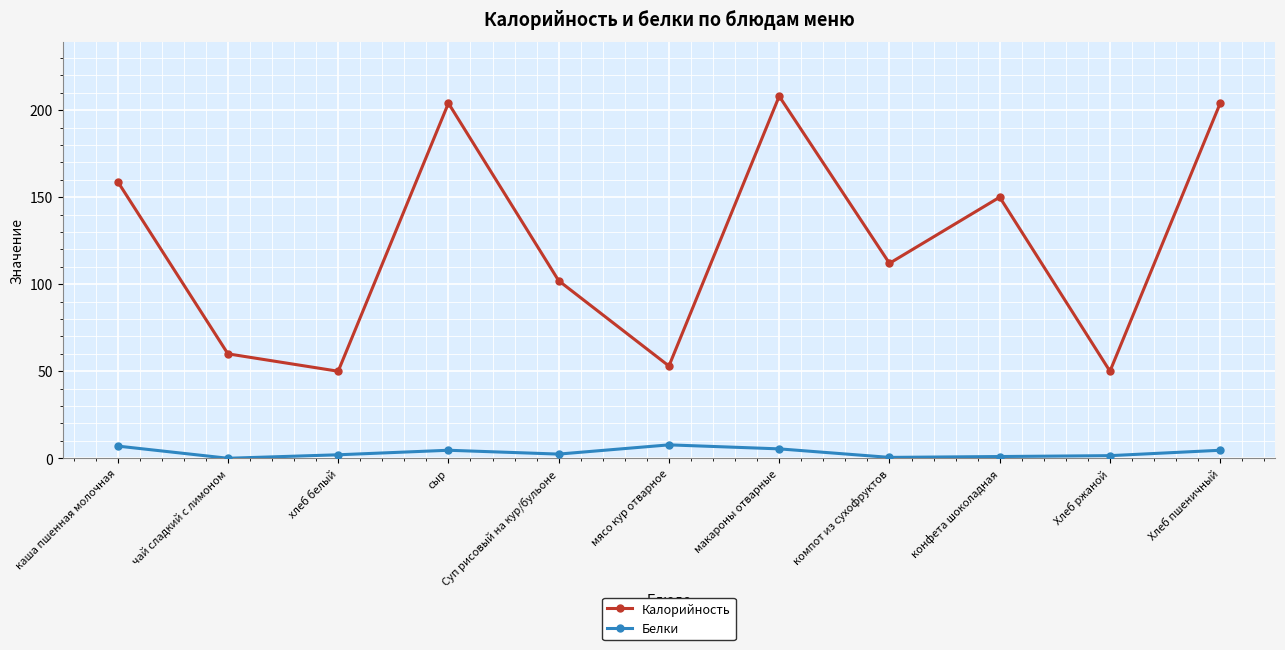

True or false: Калорийность and Белки intersect in this chart.

False